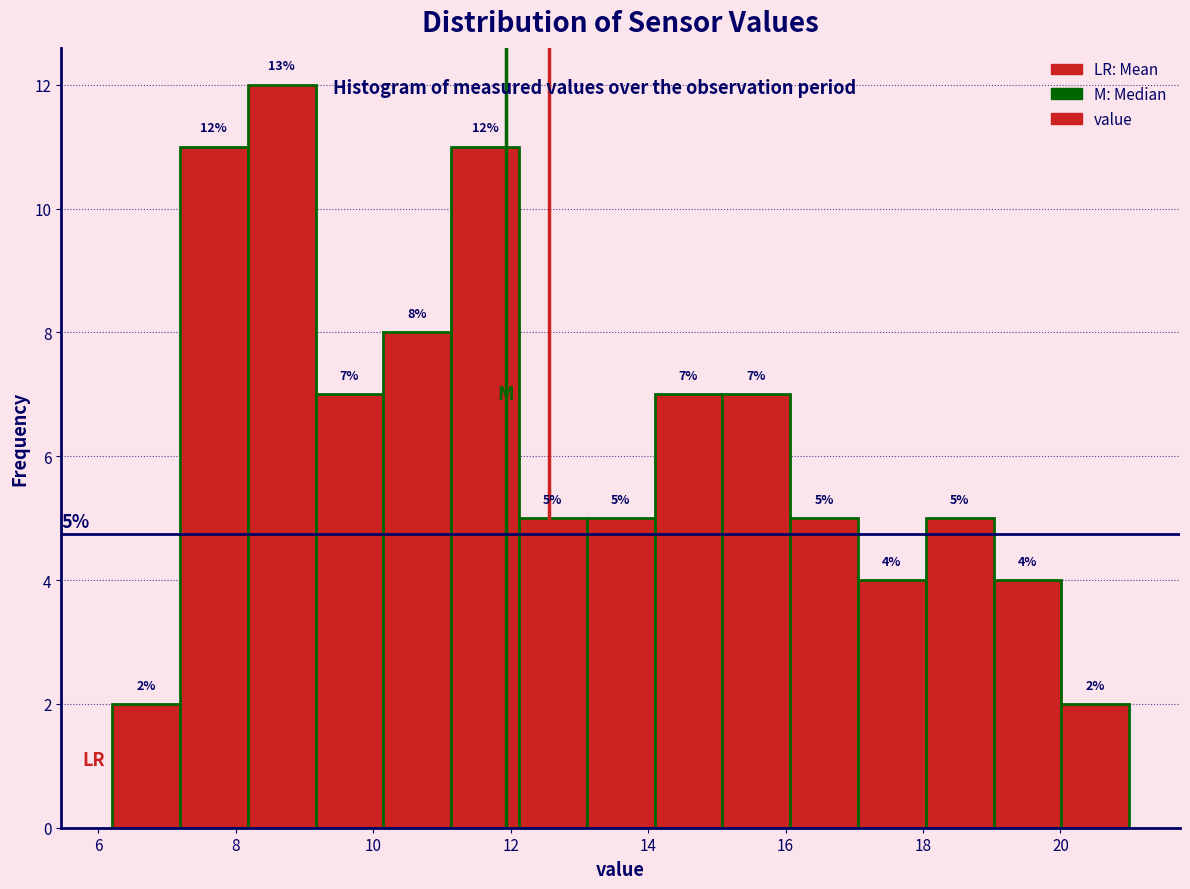

Over which range of the x-axis is the bar tallest?

8.2 to 9.2